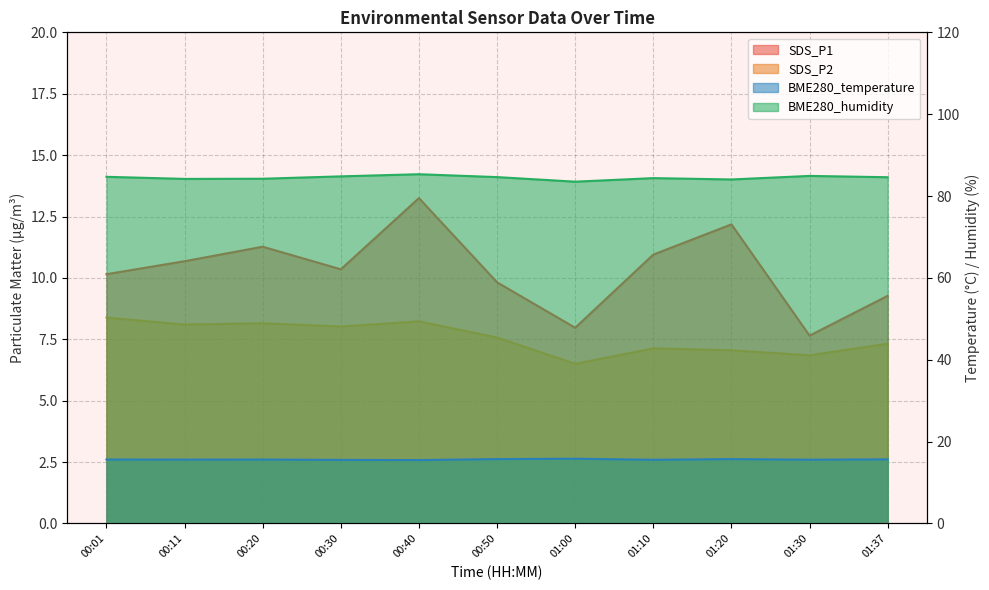

Is the value of BME280_temperature at 00:50 greater than the value of BME280_humidity at 00:20?

No